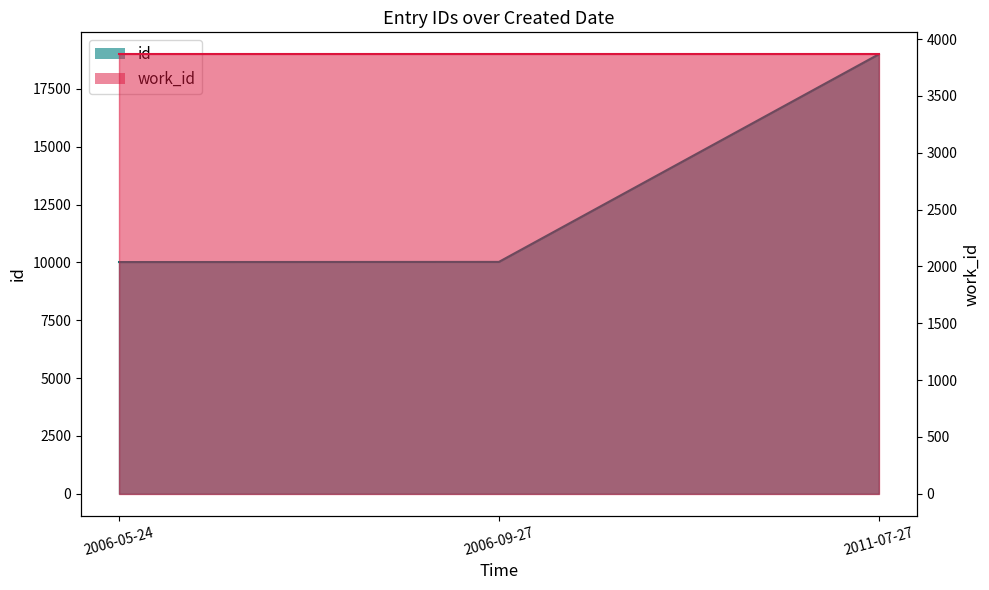

What is the label of the 1st point from the right?

2011-07-27